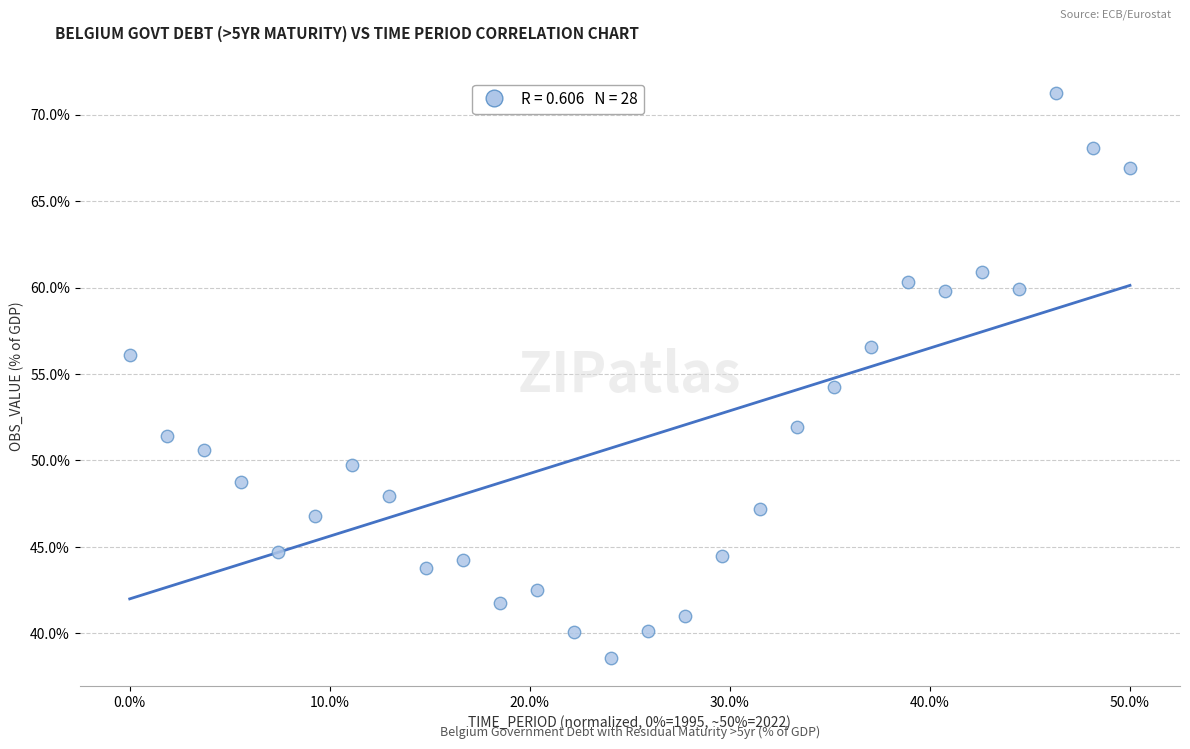

What is the range of X values (max minus min)?

50.0